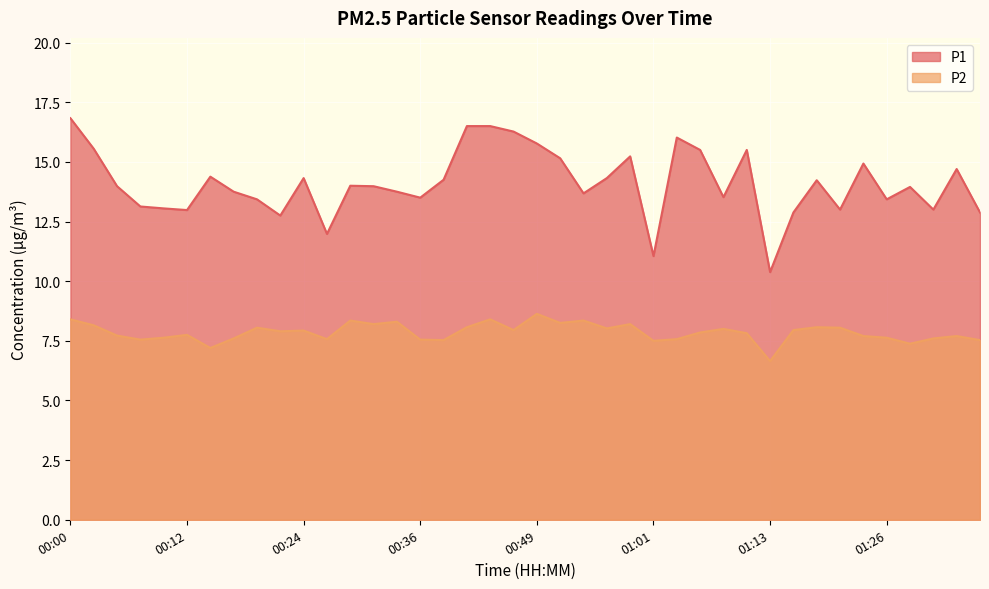

Reading left to right, extract all data points from this chart.

P1: 16.8	15.6	14.0	13.1	13.1	13.0	14.4	13.8	13.4	12.8	14.3	12.0	14.0	14.0	13.8	13.5	14.2	16.5	16.5	16.3	15.8	15.2	13.7	14.3	15.2	11.1	16.0	15.5	13.5	15.5	10.4	12.9	14.2	13.0	14.9	13.4	13.9	13.0	14.7	12.9
P2: 8.4	8.2	7.7	7.5	7.6	7.8	7.2	7.6	8.1	7.9	7.9	7.6	8.3	8.2	8.3	7.5	7.5	8.1	8.4	8.0	8.6	8.2	8.3	8.0	8.2	7.5	7.6	7.8	8.0	7.8	6.7	8.0	8.1	8.1	7.7	7.6	7.4	7.6	7.7	7.5